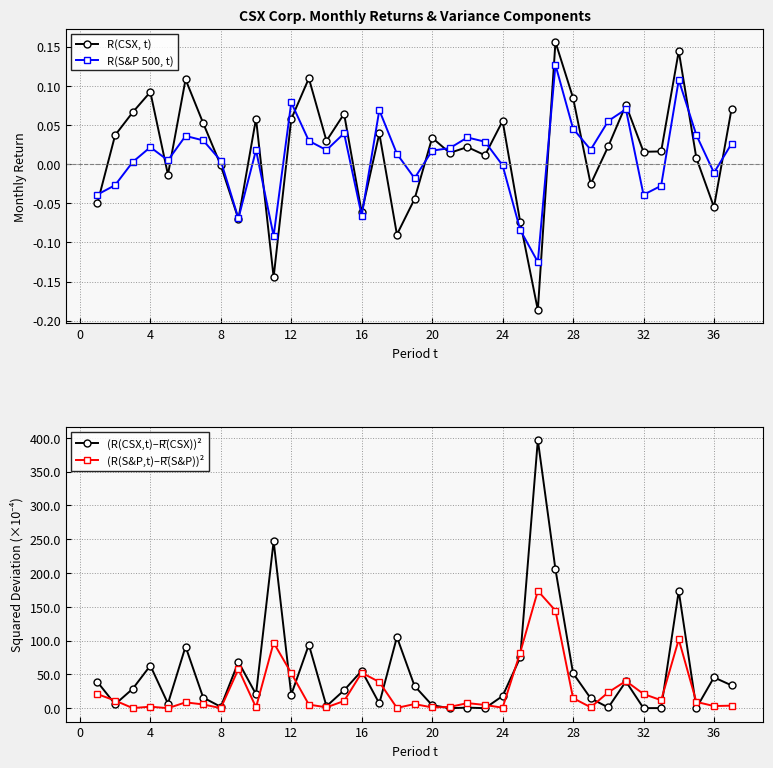

True or false: R(CSX, t) has more than 2 points higher than both neighbors.

True